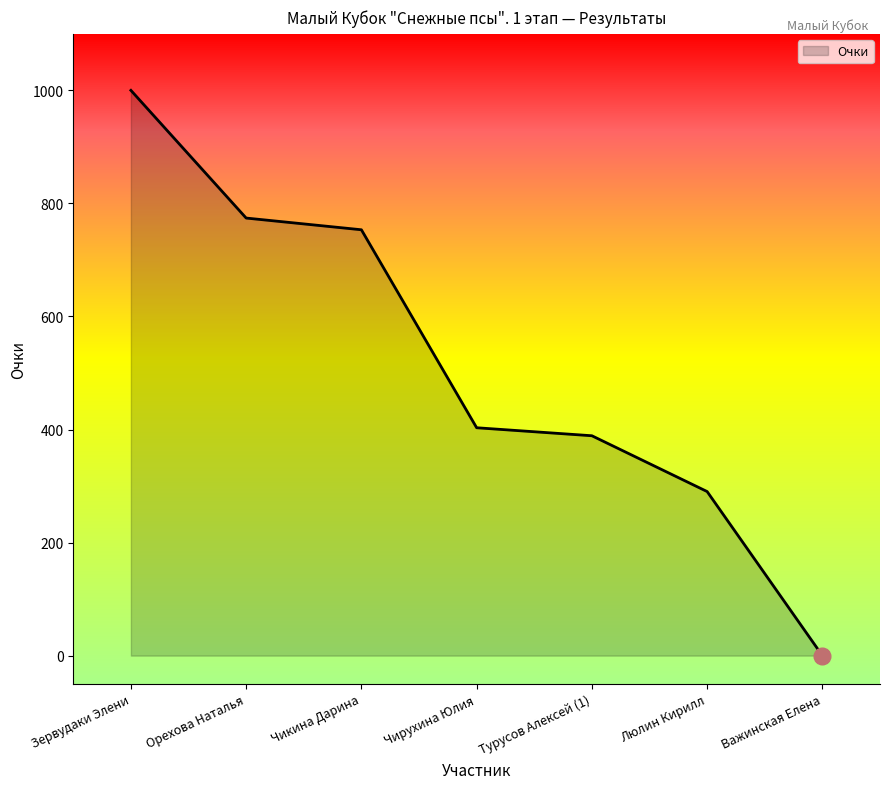

Which label corresponds to the smallest value in the chart?

Важинская Елена